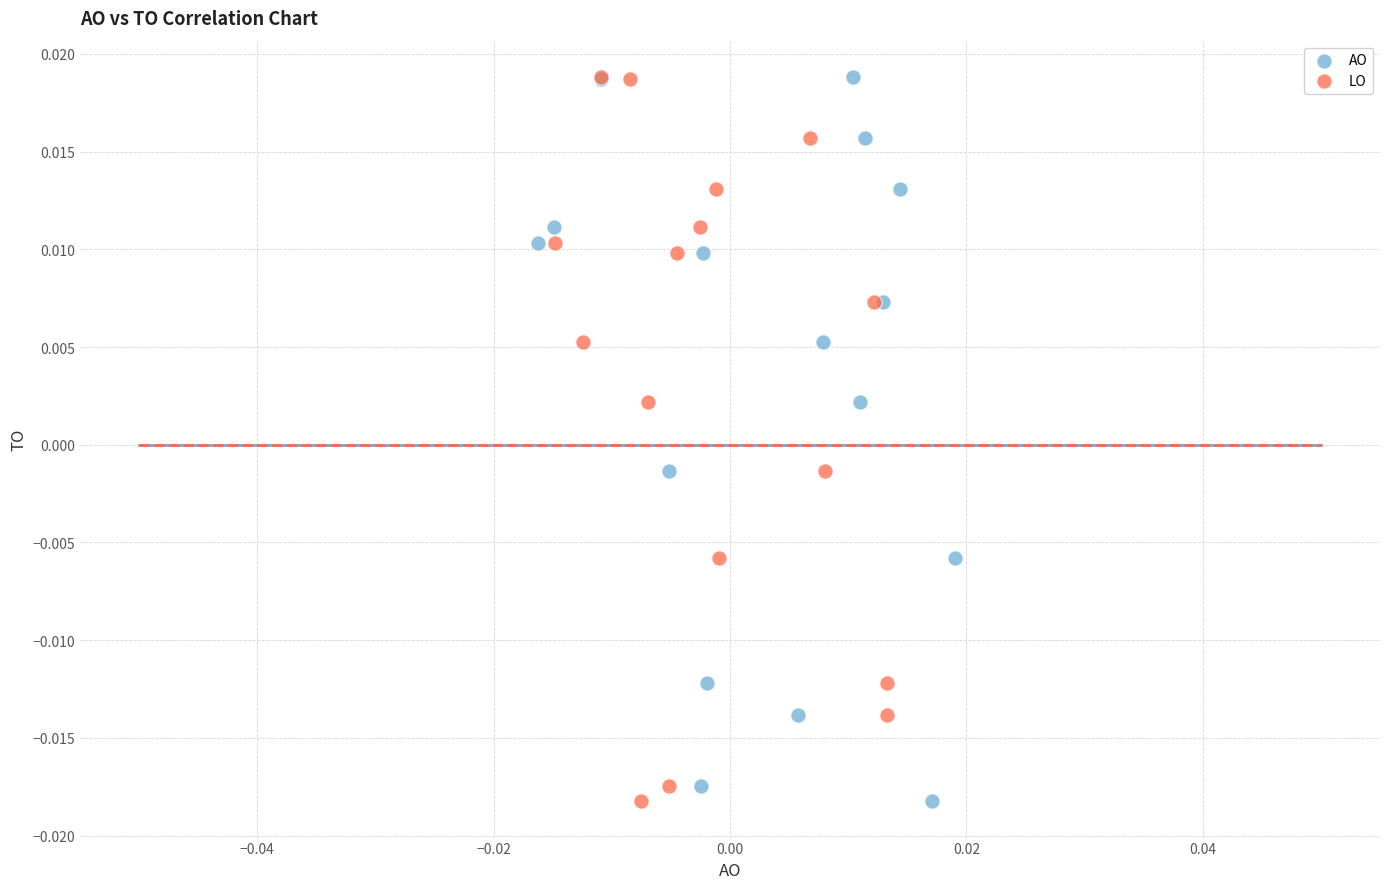

What are all the series names shown in the legend?

AO, LO